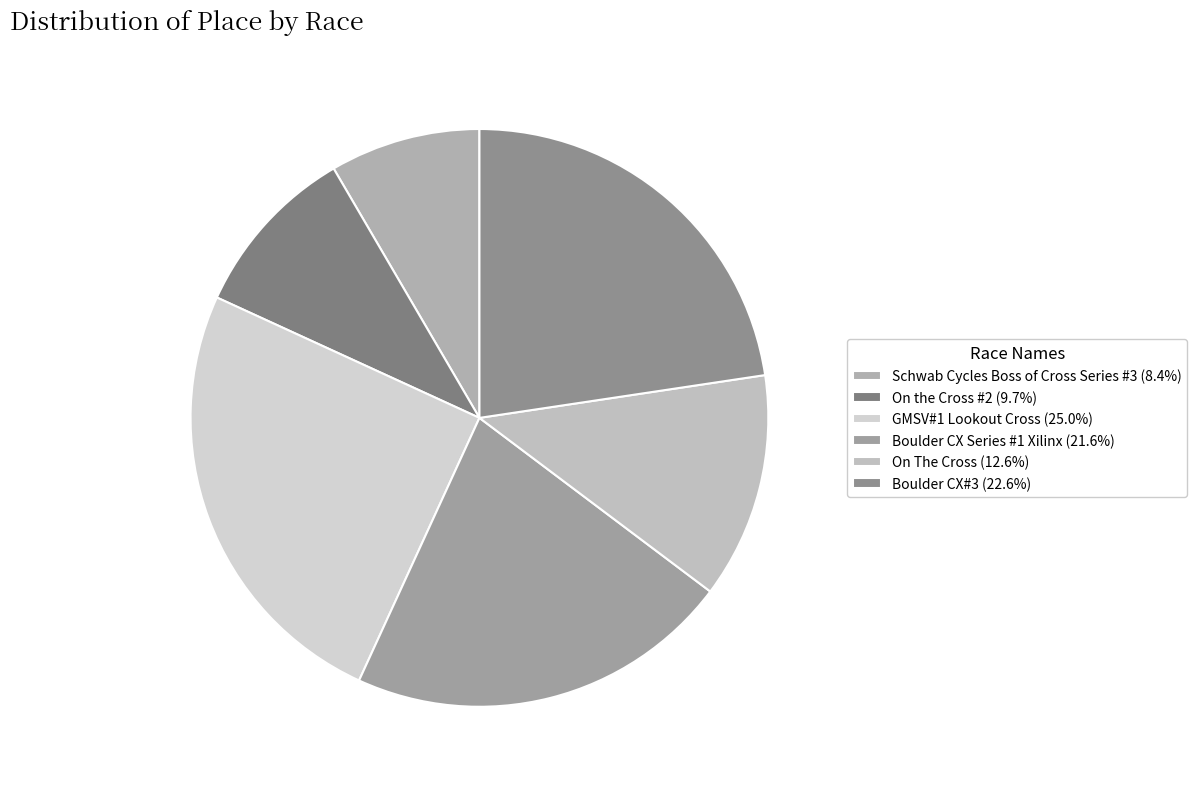

Combined, do Schwab Cycles Boss of Cross Series #3 and Boulder CX Series #1 Xilinx account for over 50%?

No